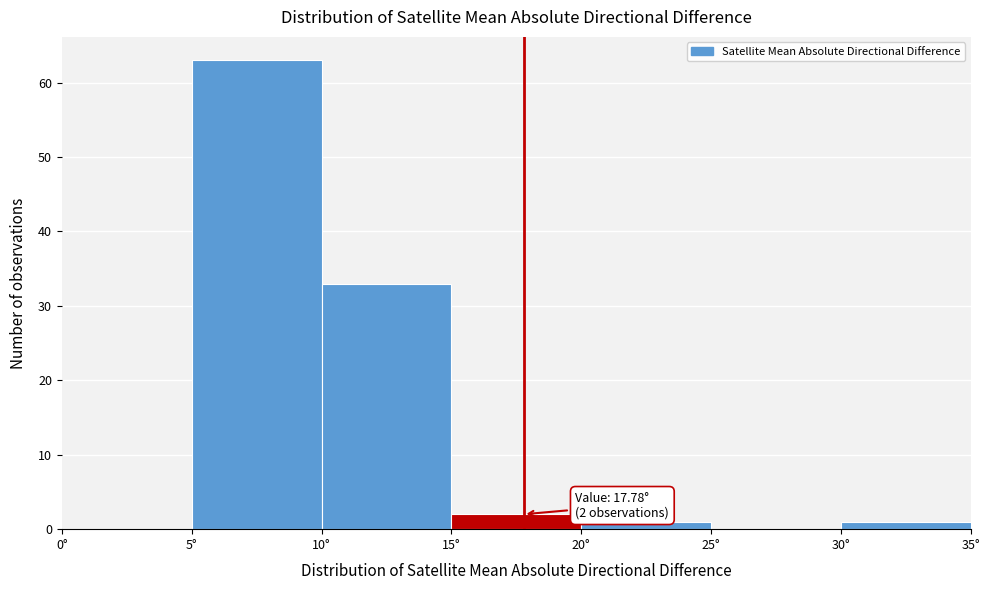

Over which range of the x-axis is the bar tallest?

5 to 10